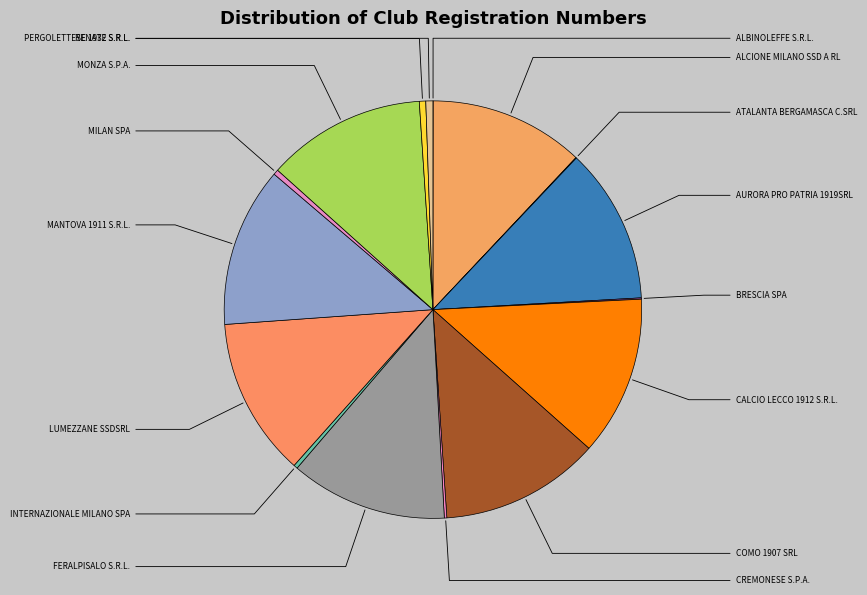

Count the number of slices in the pie.

16